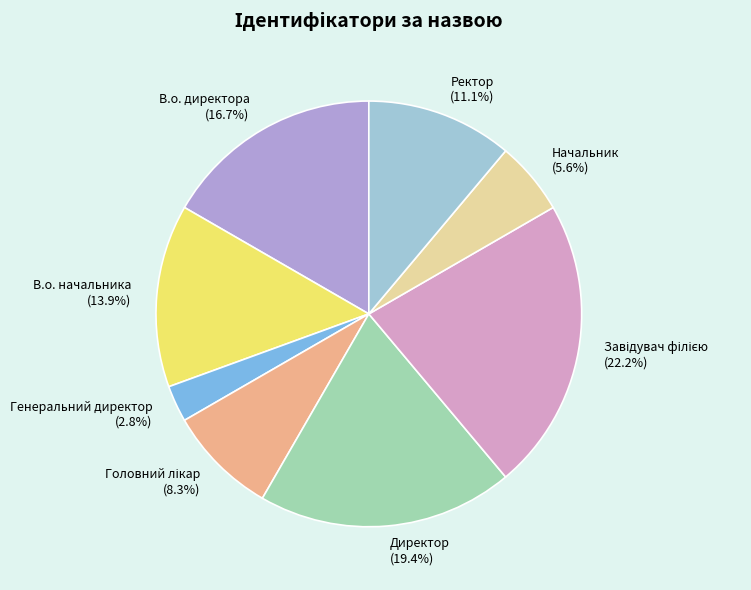

To the nearest percent, what is the average slice percentage?

12%